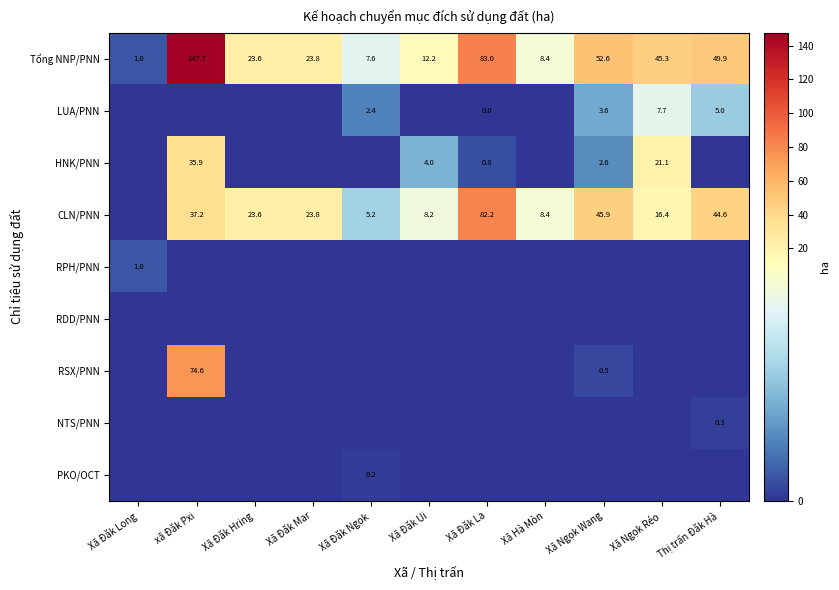

Which category has the highest value in the Tổng NNP/PNN series?

xã Đăk Pxi